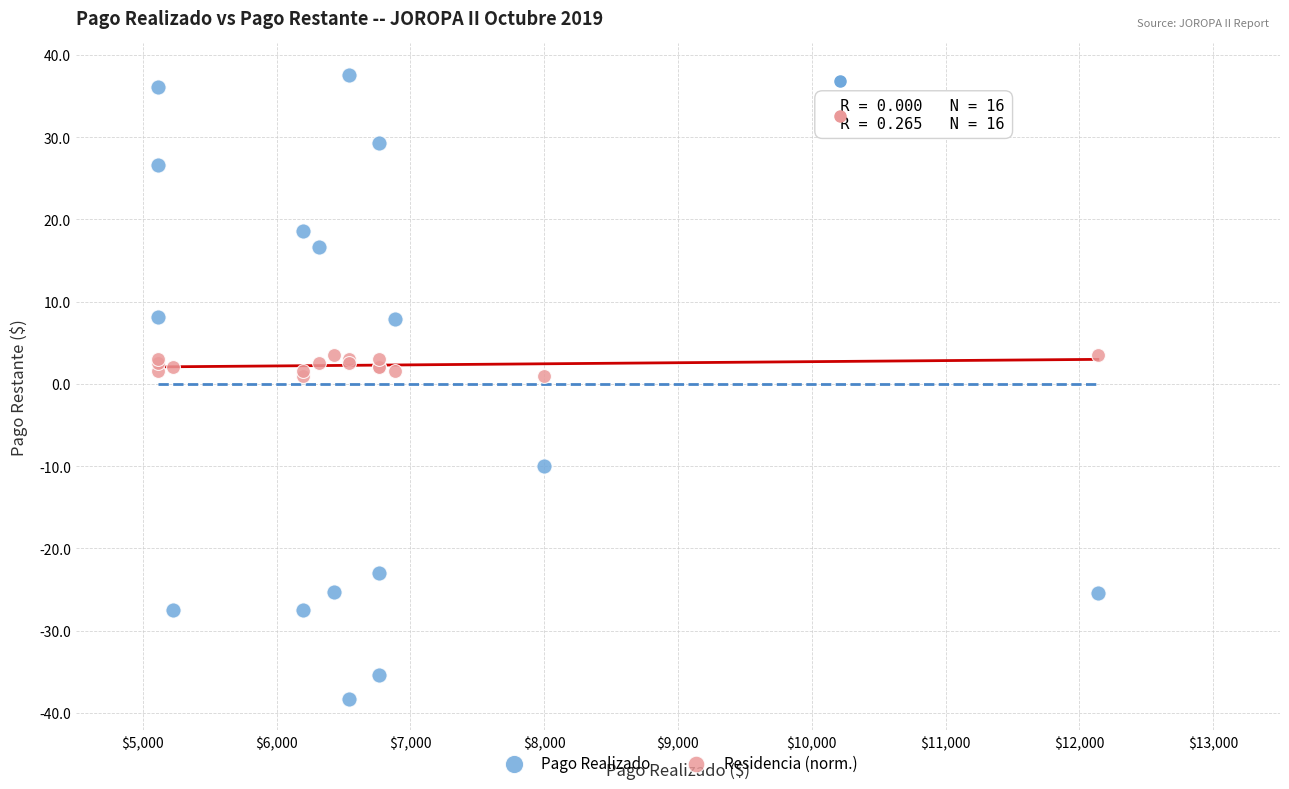

What is the X range (max minus min) for the scatter plot?

7024.9